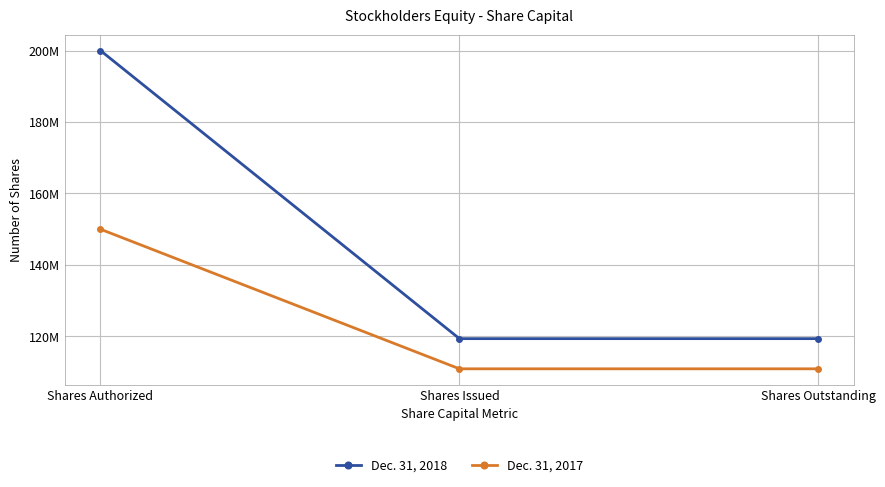

Rank the series at Shares Authorized from highest to lowest value.

Dec. 31, 2018, Dec. 31, 2017